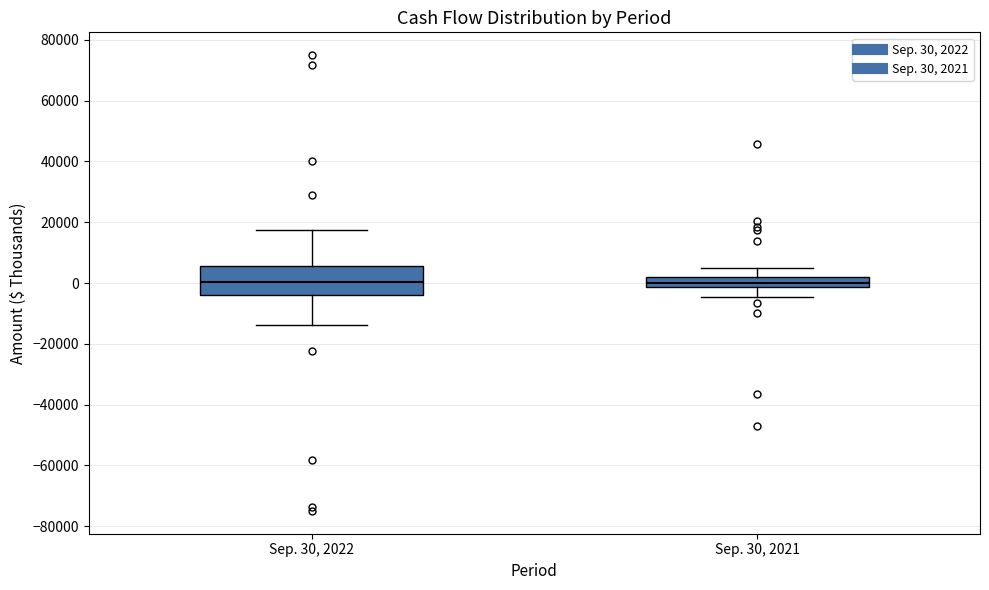

Reading left to right, read every box against the y-axis: the position of its median line, the range the box covers, and the ends of its whiskers. The values are not printed on the chart, so give them approximately, as read against the axis.

Sep. 30, 2022: median 0, box -4000 to 6000, whiskers -14000 to 18000
Sep. 30, 2021: median 0, box -2000 to 2000, whiskers -4000 to 4000